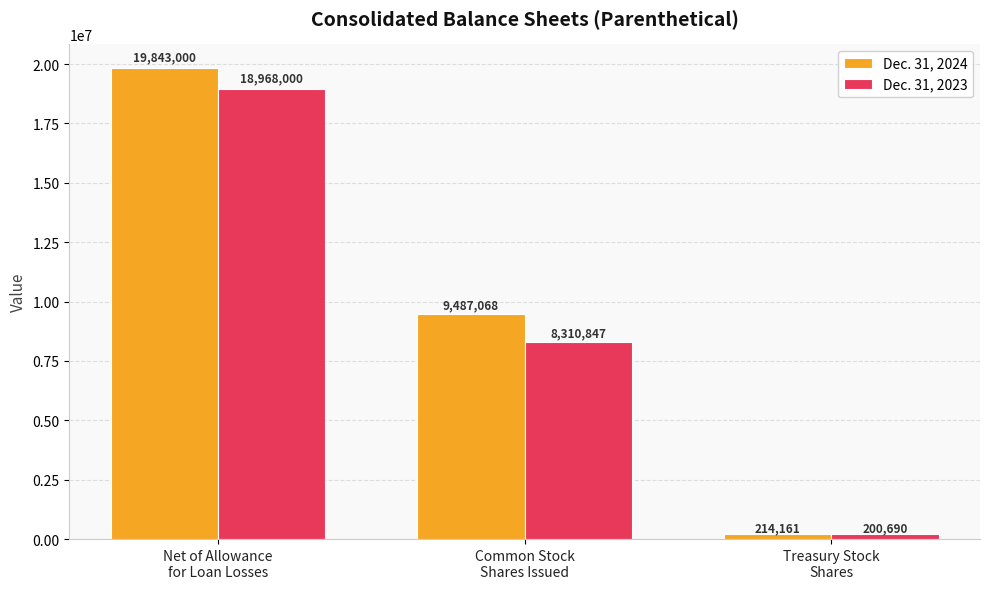

Rank the series by their maximum value, from highest to lowest.

Dec. 31, 2024, Dec. 31, 2023